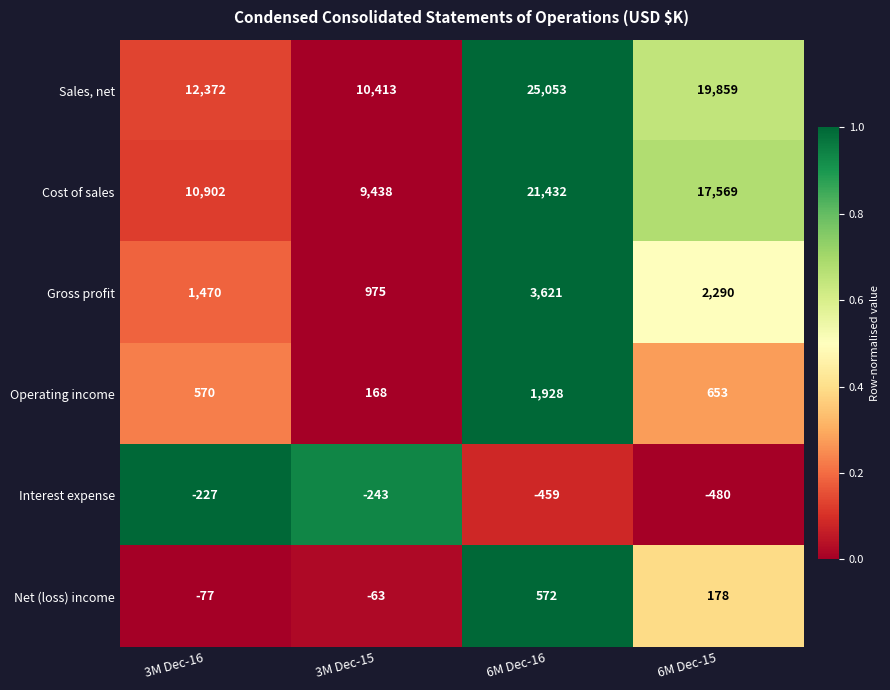

What is the difference between the second highest and second lowest values in the Sales, net series?

7487